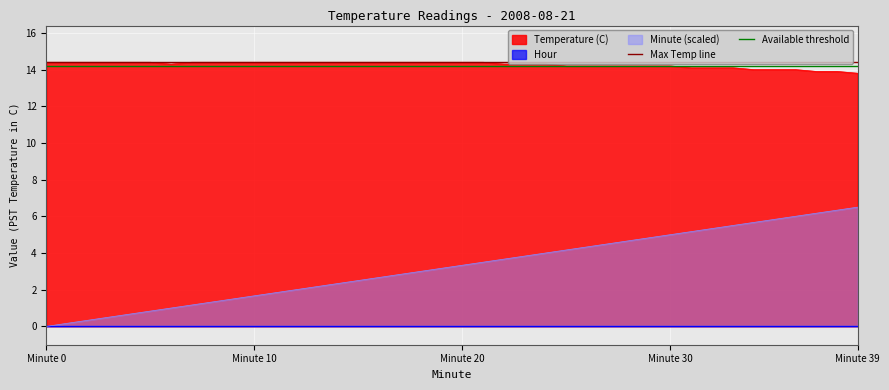

What is the maximum value for Available threshold?

14.2